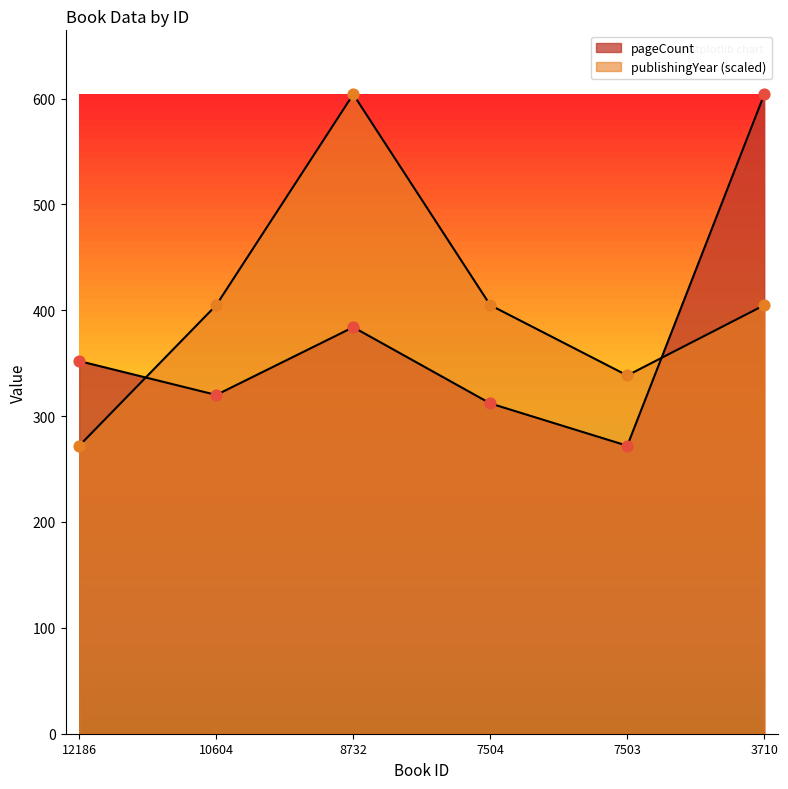

Which series has the largest total across all categories?

publishingYear